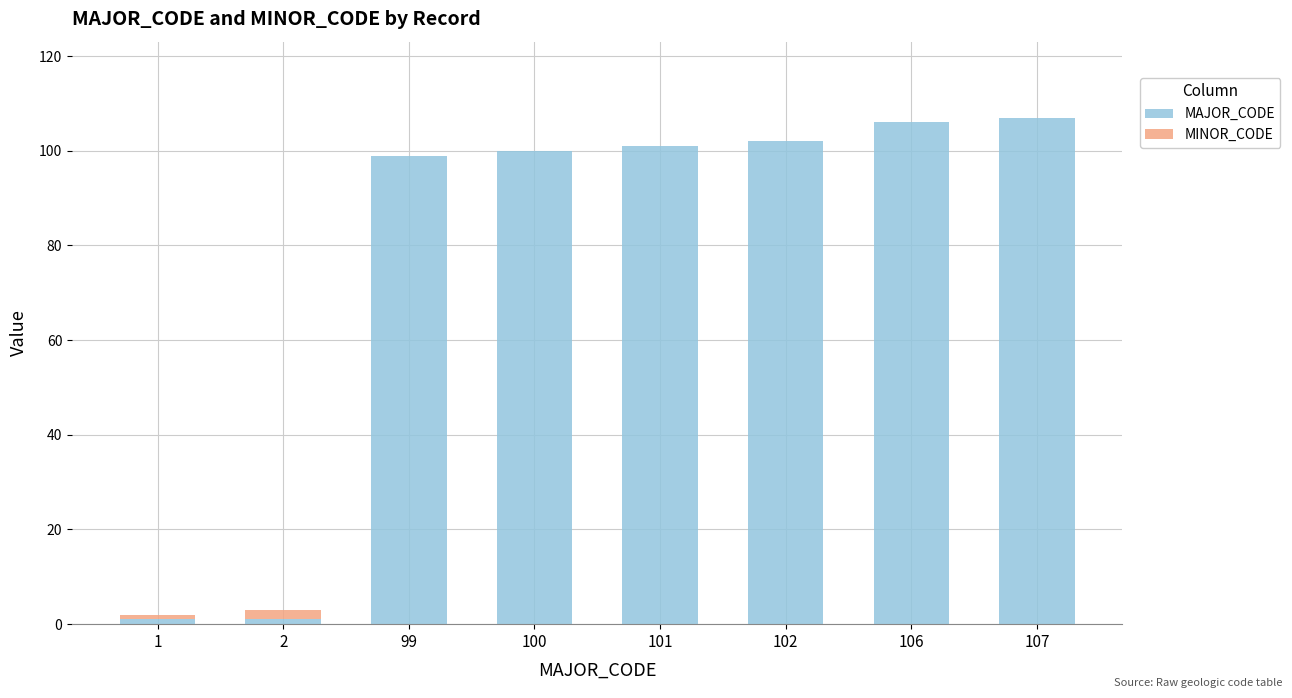

The MAJOR_CODE series shows 106 at 106. True or false?

True